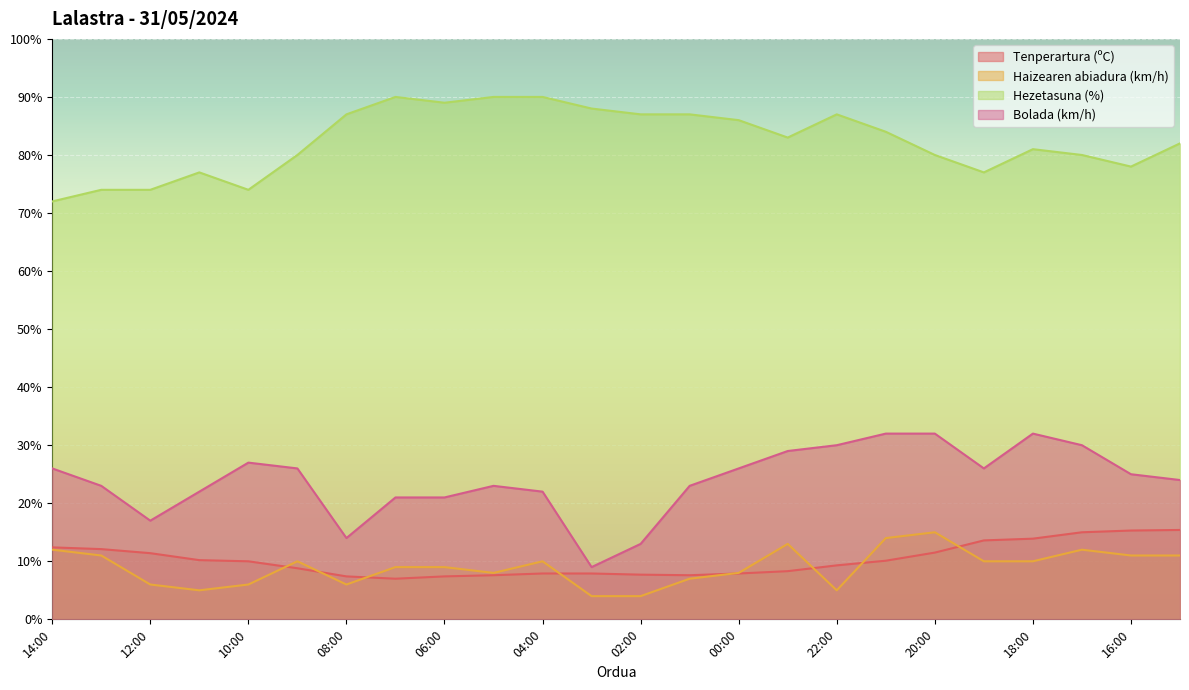

What position from the left is 06:00?

9